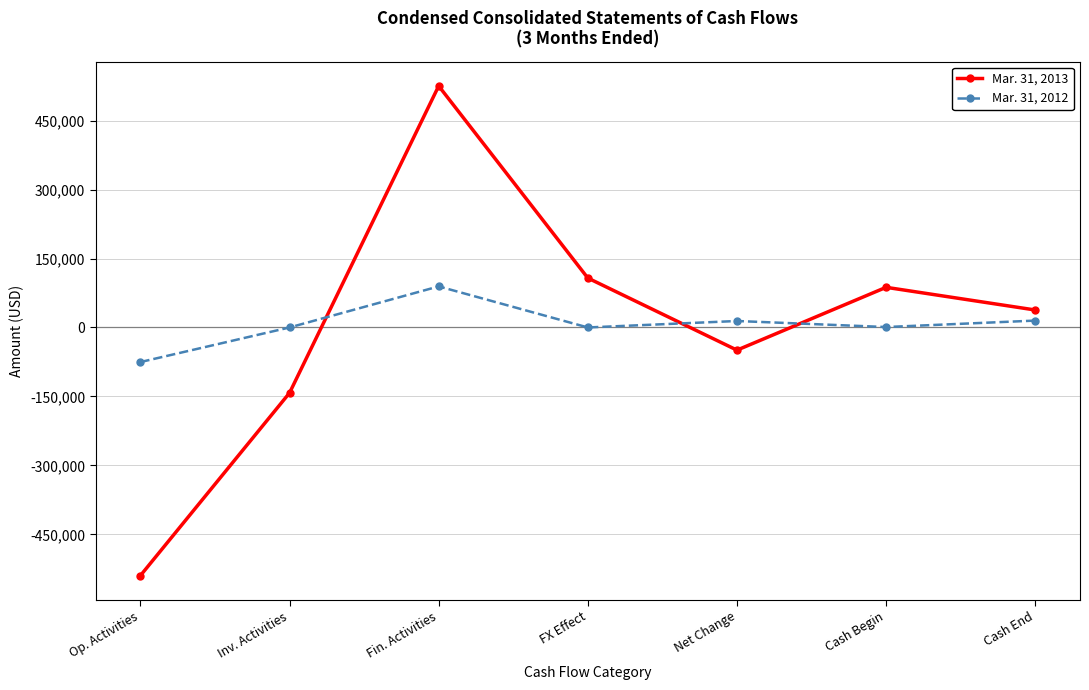

Rank the series at Cash End from highest to lowest value.

Mar. 31, 2013, Mar. 31, 2012